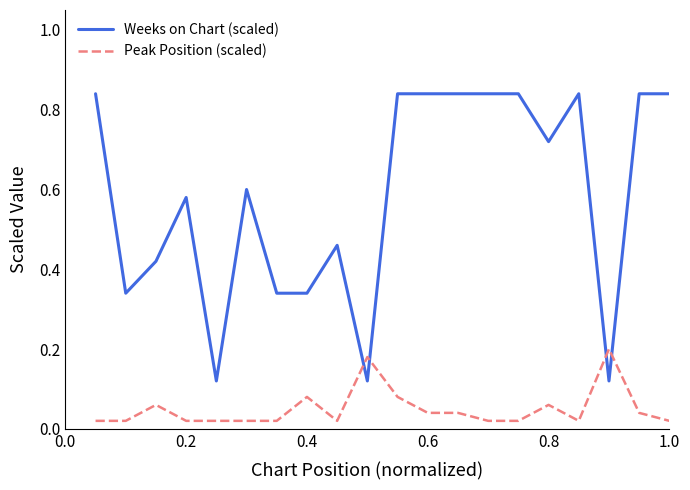

True or false: Weeks on Chart (scaled) and Peak Position (scaled) intersect in this chart.

True